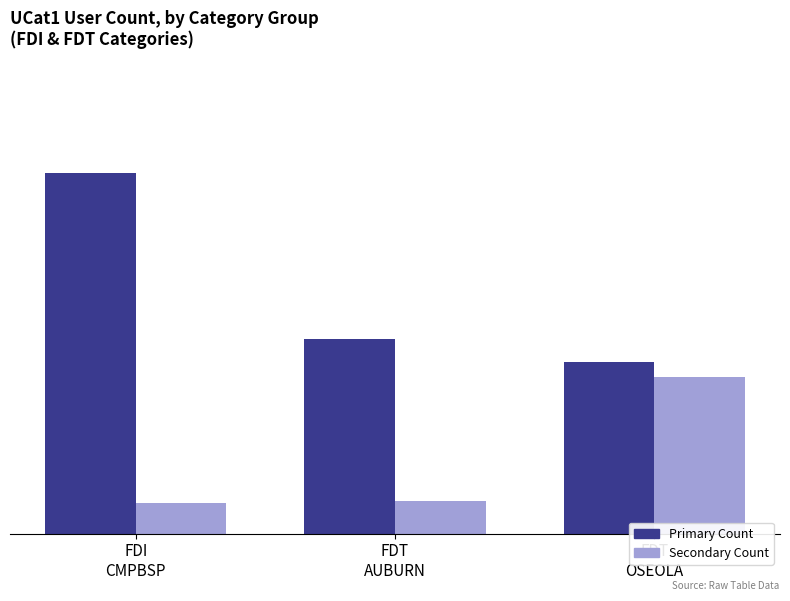

Count the Primary Count values in the range 94 to 198.

3